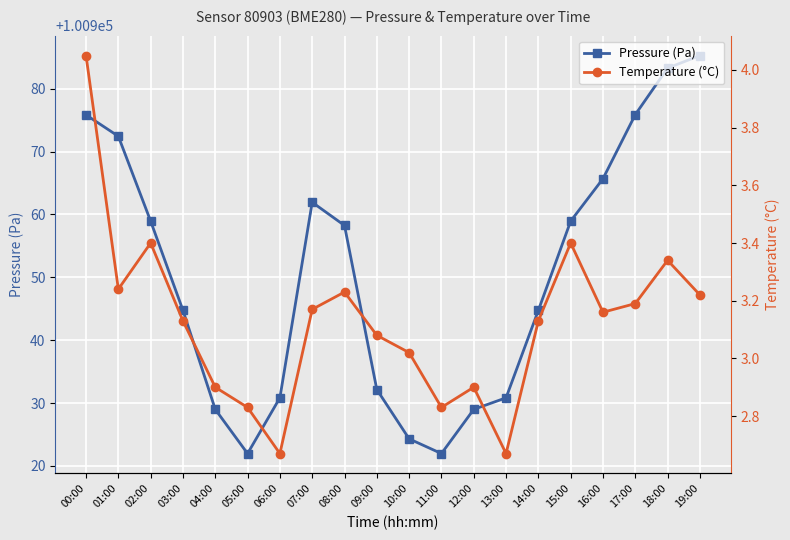

What is the highest value of the Pressure (Pa) series?

100985.3